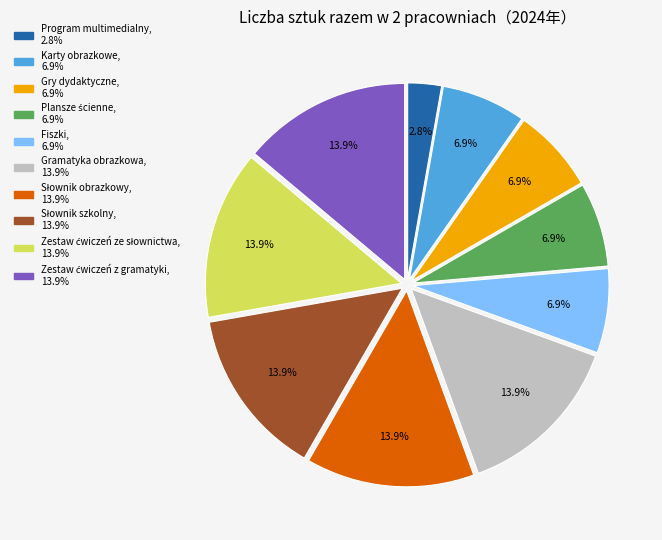

To the nearest percent, what percentage of the pie is Program multimedialny?

3%